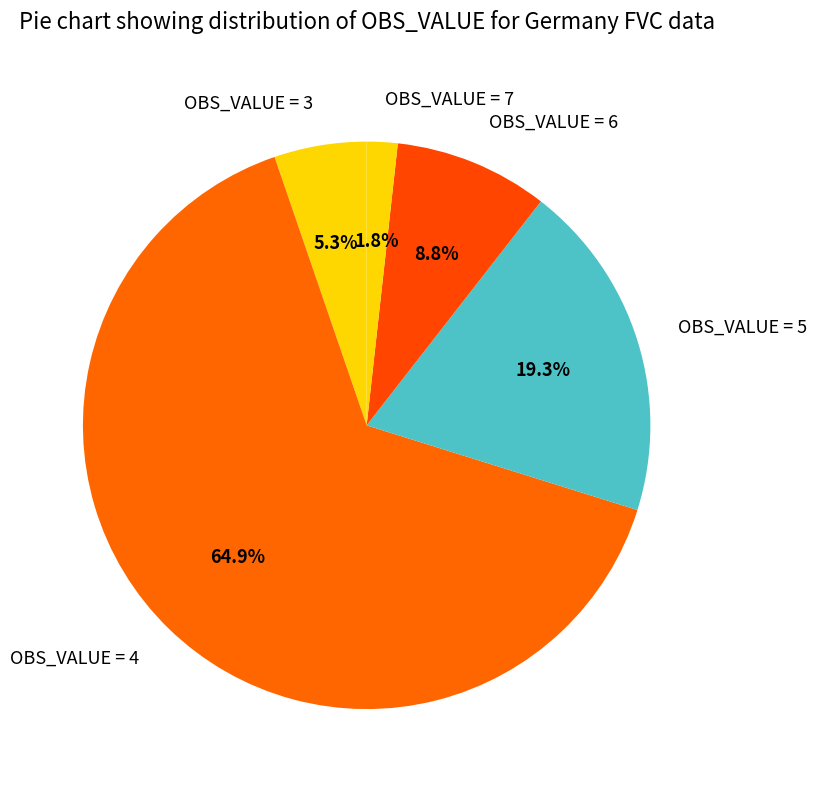

Which category has the smallest portion of the pie?

OBS_VALUE = 7